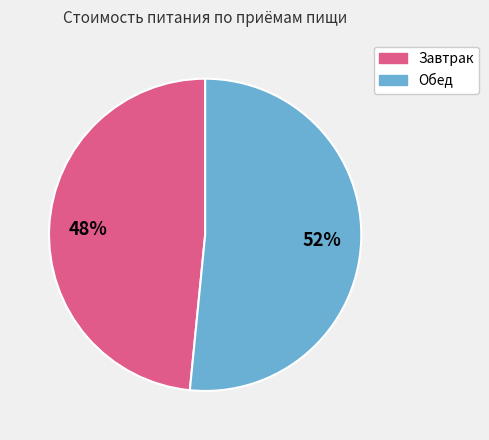

What is the smallest slice in the pie chart?

Завтрак